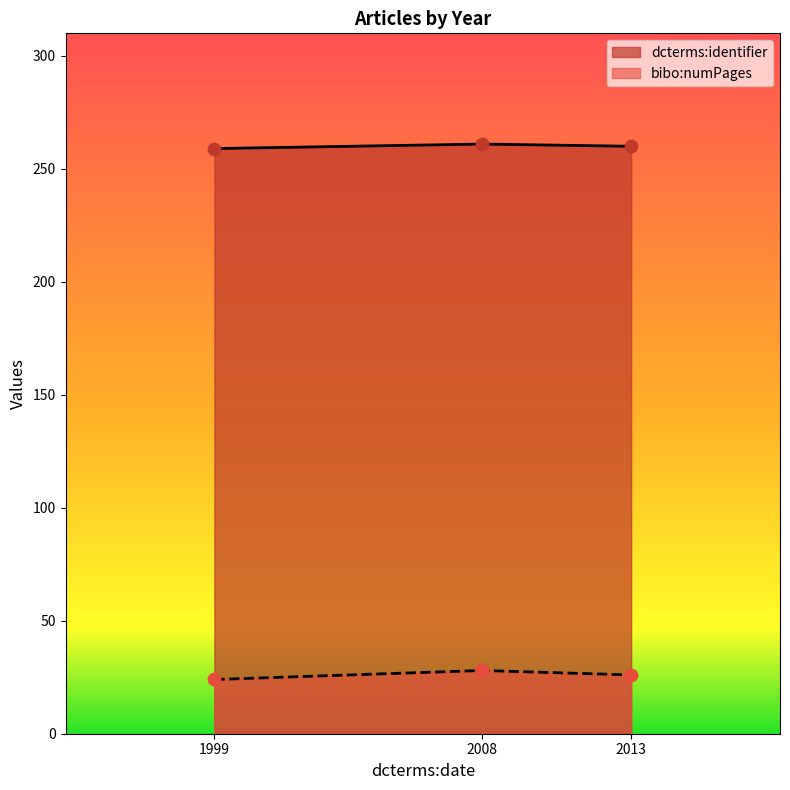

At how many categories does at least one series exceed 134?

3